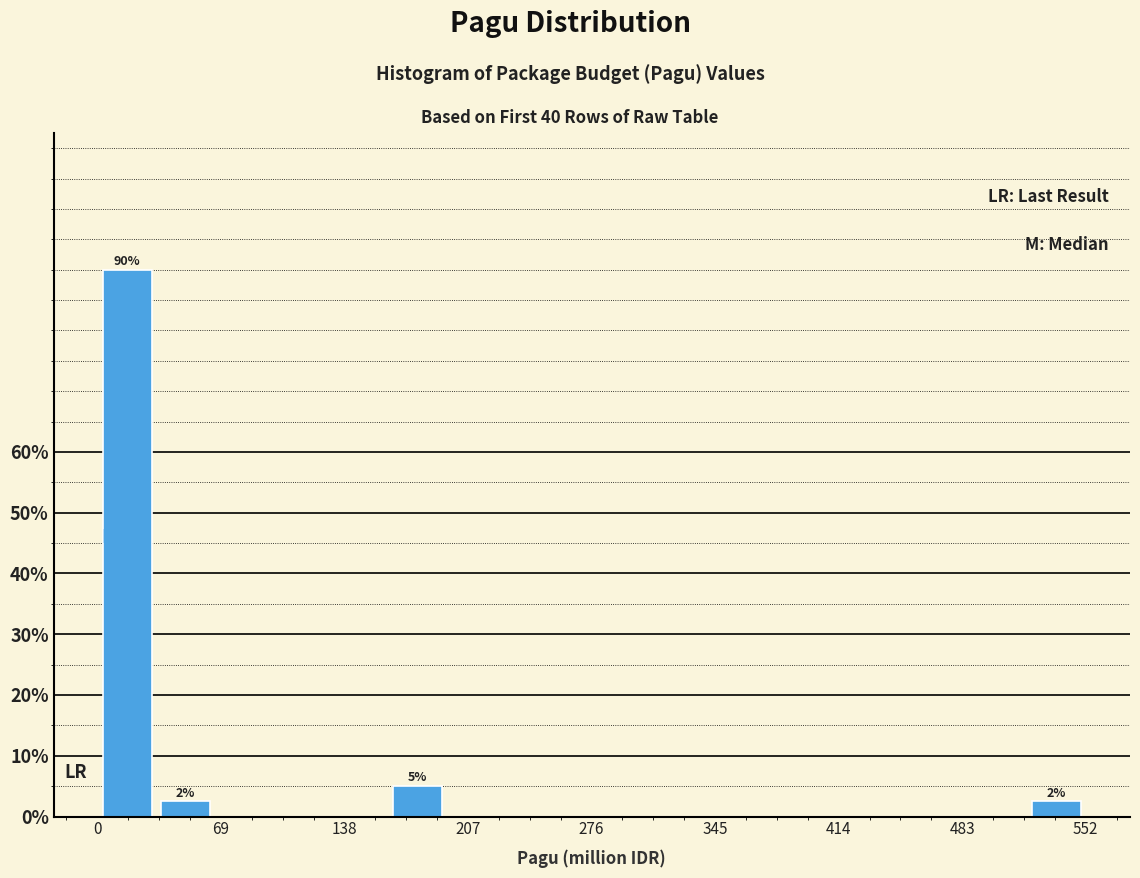

Read against the x-axis, roughly where is the centre of the tallest bar?

20